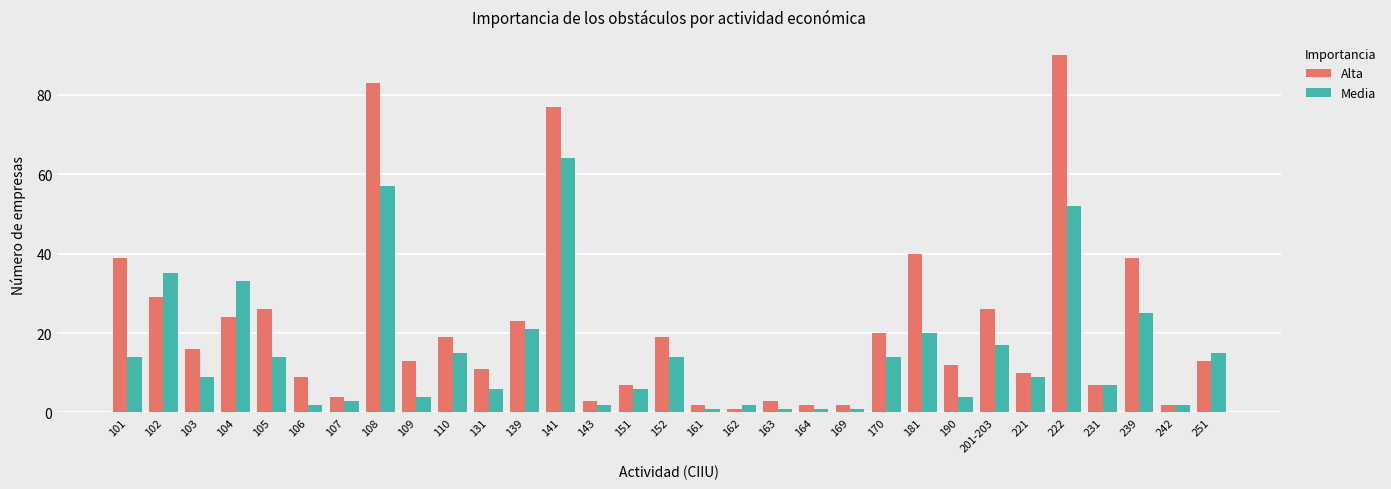

What is the total value across all series at 108?

140